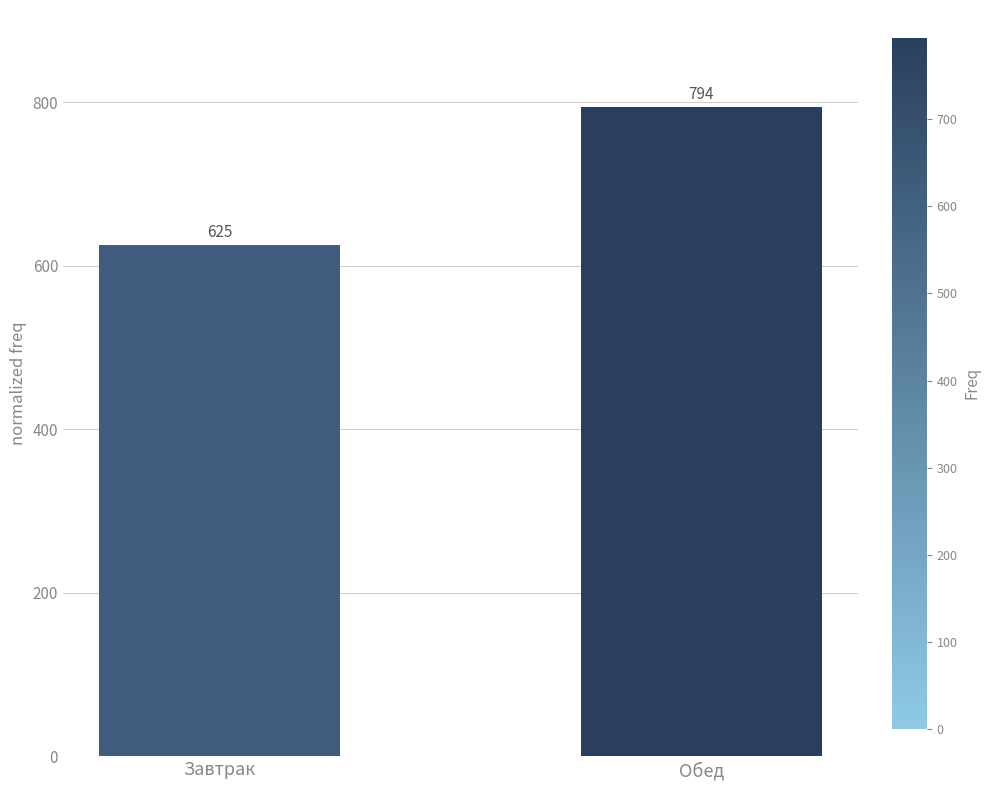

Is it true that the value at Завтрак is 625?

True